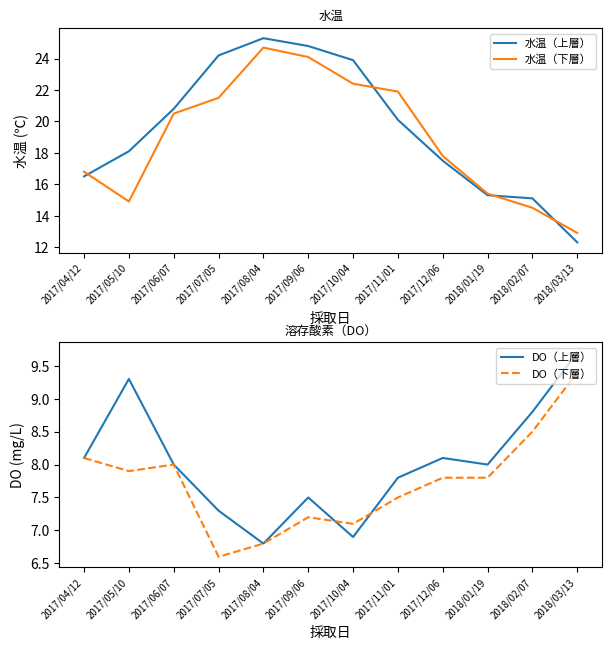

Which label corresponds to the smallest value in the chart?

2017/07/05